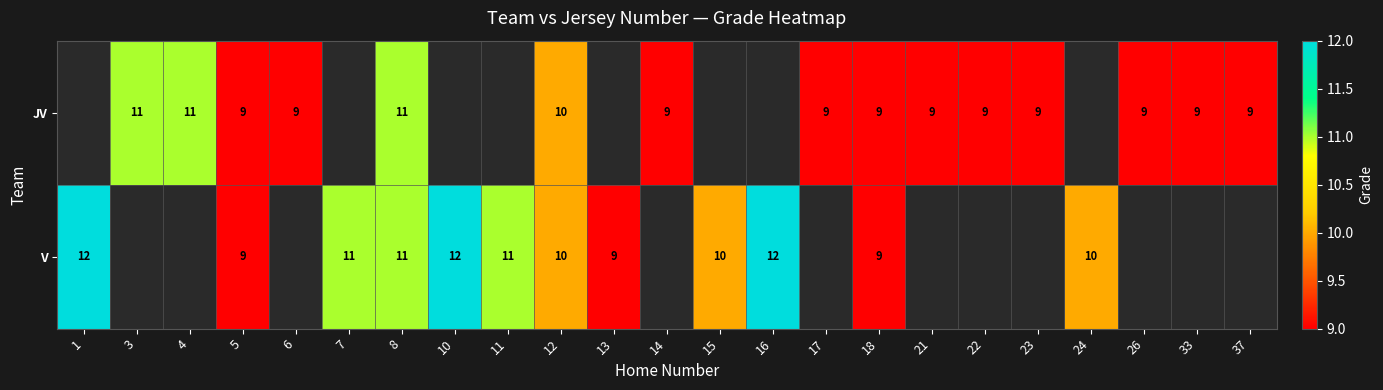

Which has a higher value, 1 or 6?

6